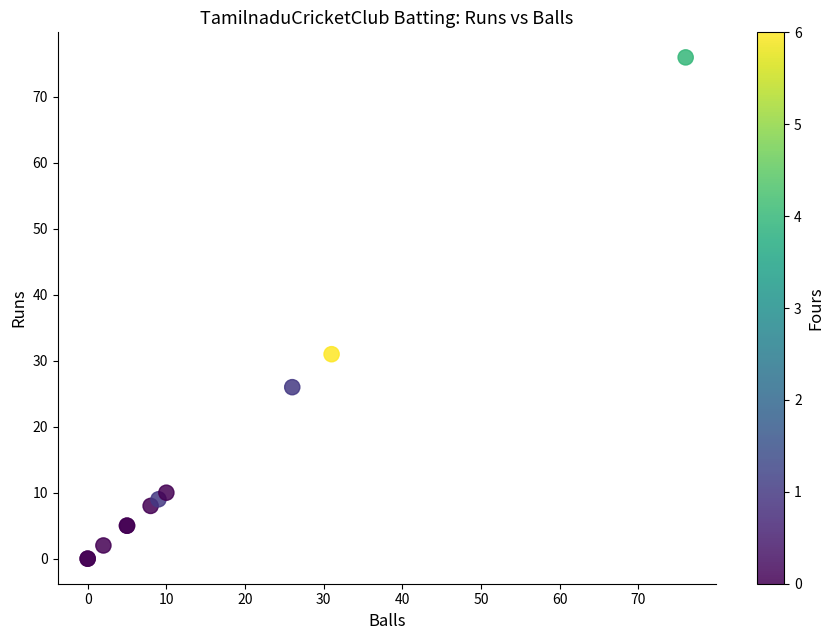

What Y value in the scatter plot is closest to 38?

31